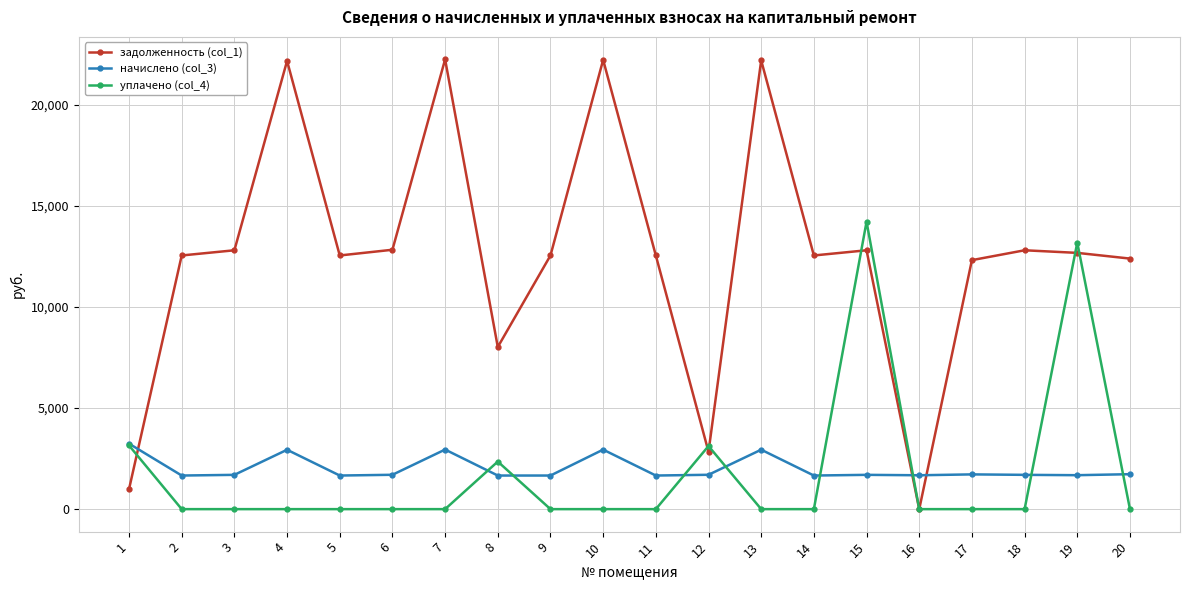

What is the maximum value for начислено (col_3)?

3242.1